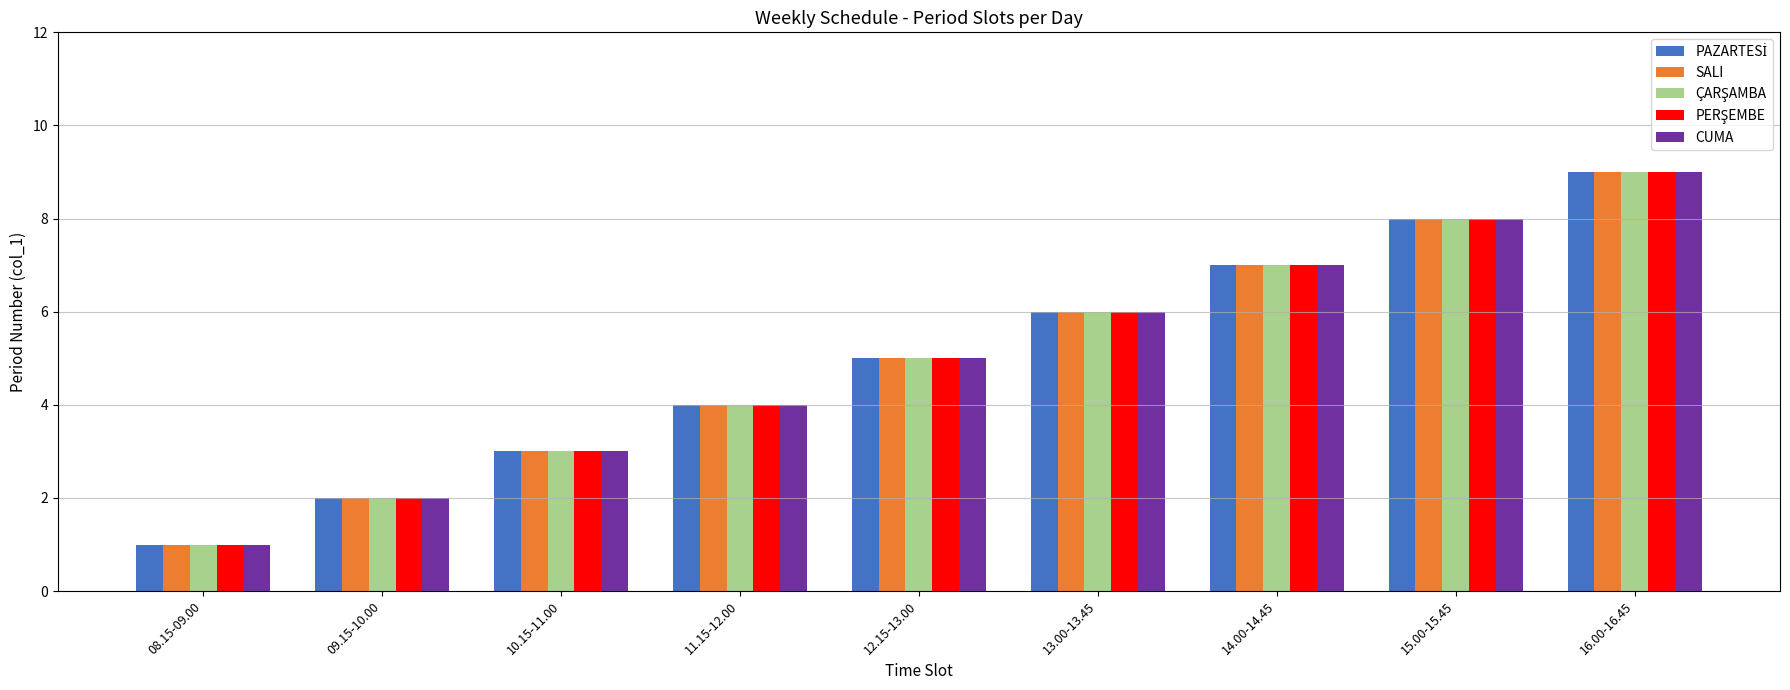

Rank the categories by CUMA value from lowest to highest.

08.15-09.00, 09.15-10.00, 10.15-11.00, 11.15-12.00, 12.15-13.00, 13.00-13.45, 14.00-14.45, 15.00-15.45, 16.00-16.45